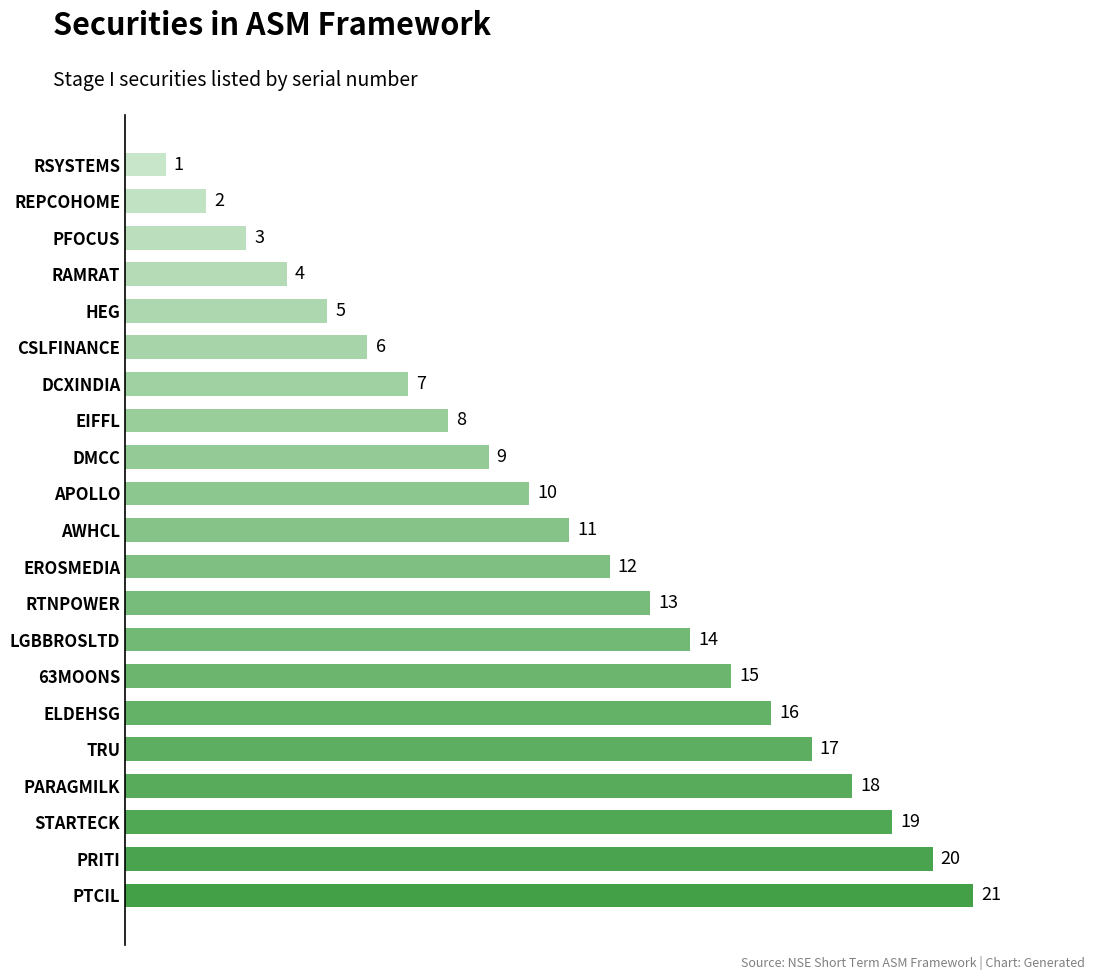

Reading top to bottom, list all the values displayed in this chart.

1	2	3	4	5	6	7	8	9	10	11	12	13	14	15	16	17	18	19	20	21